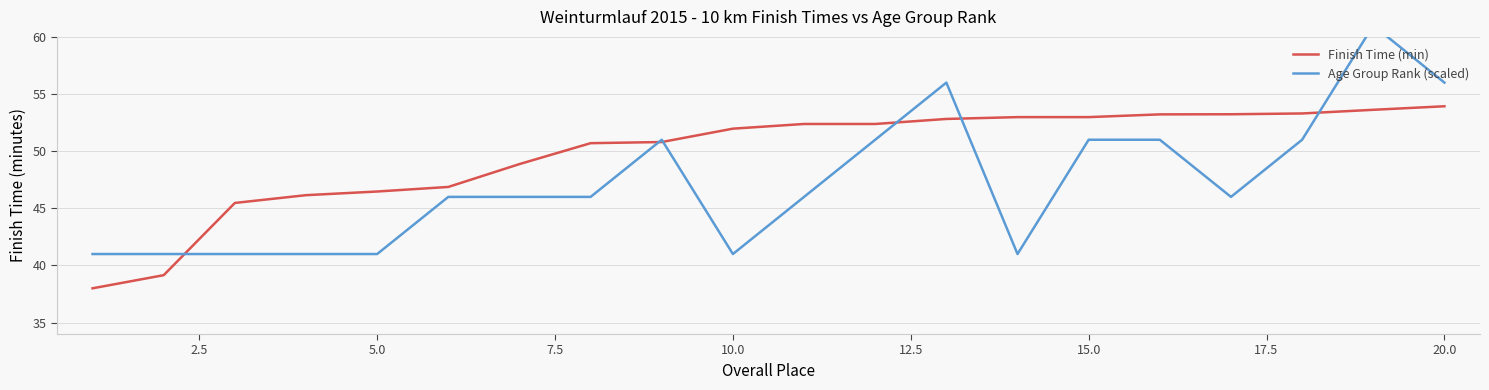

The value of Finish Time (min) at 13 is 91.6. True or false?

False